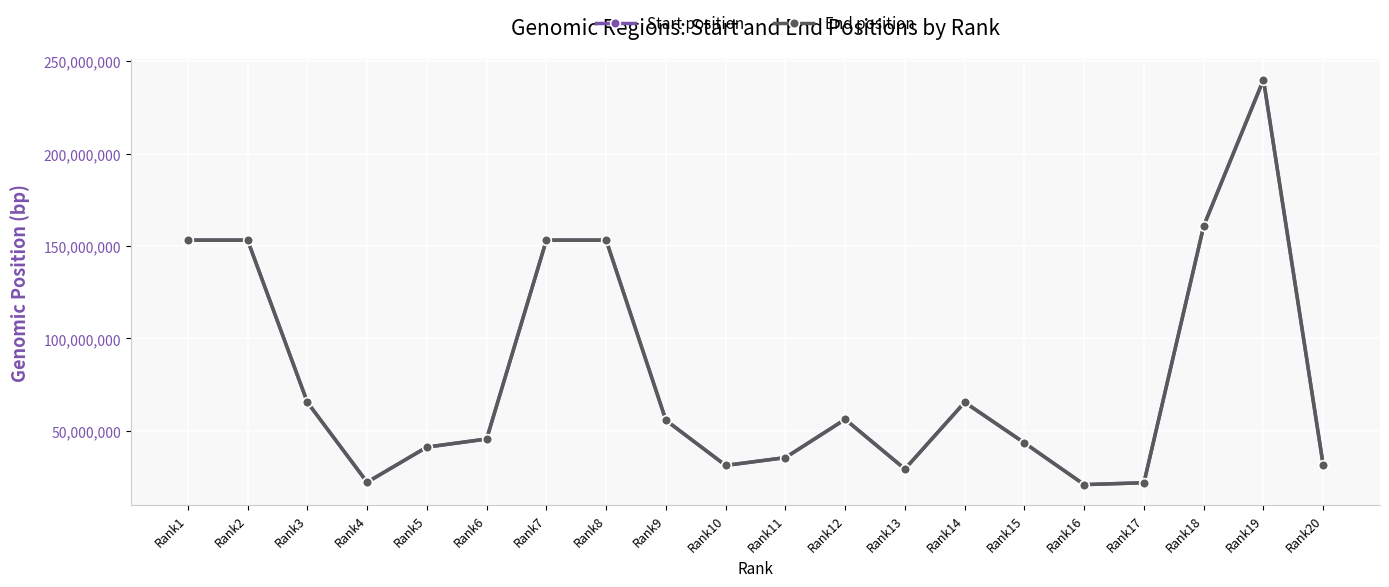

Read the Start position value at Rank16.

20877868